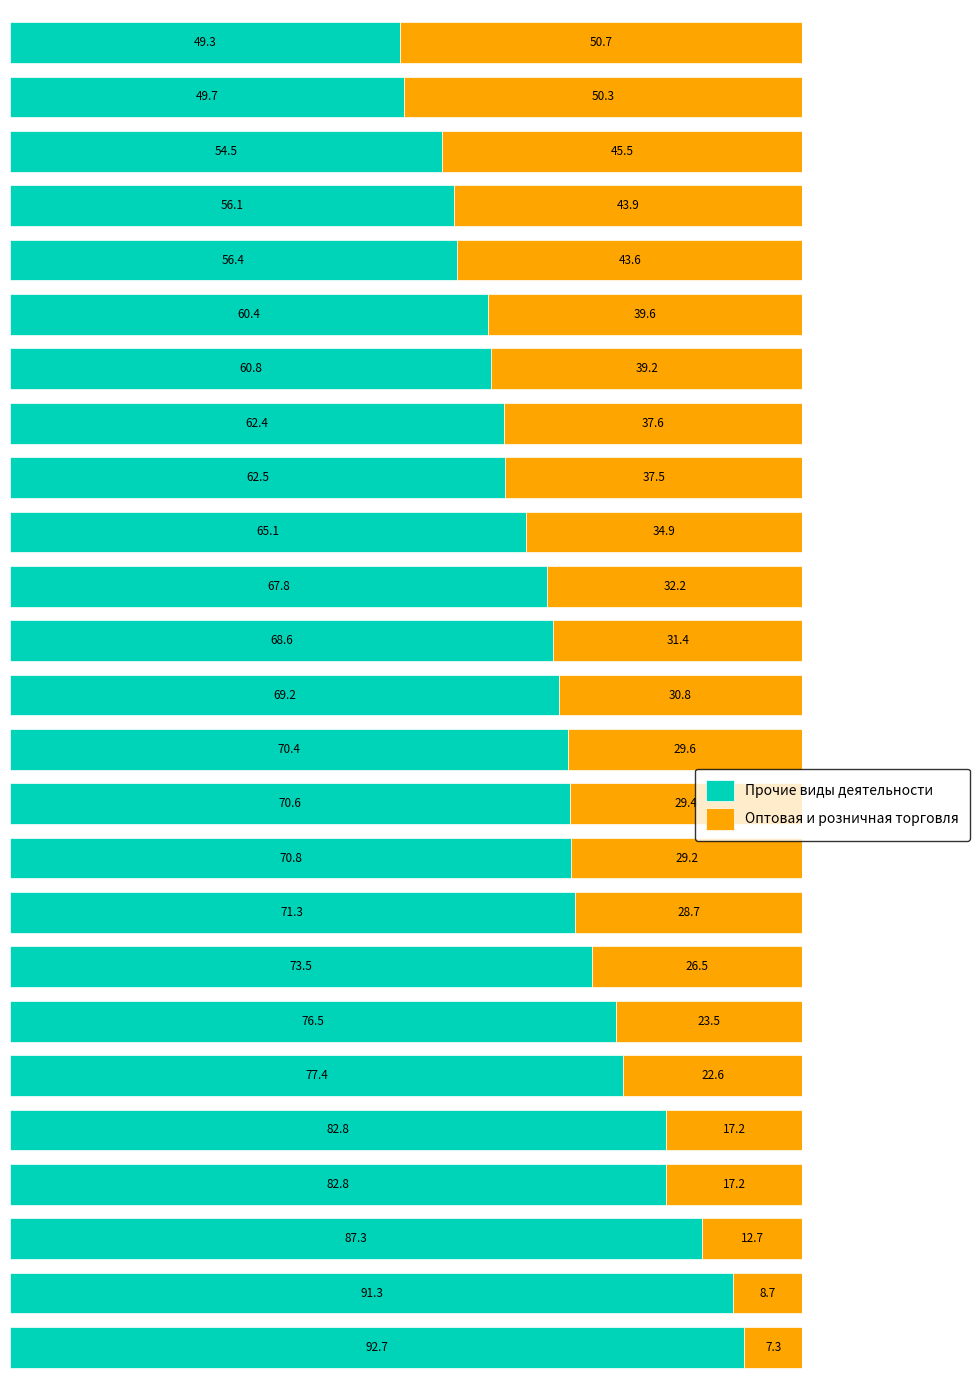

What is the lowest value of the Прочие виды деятельности series?

49.3